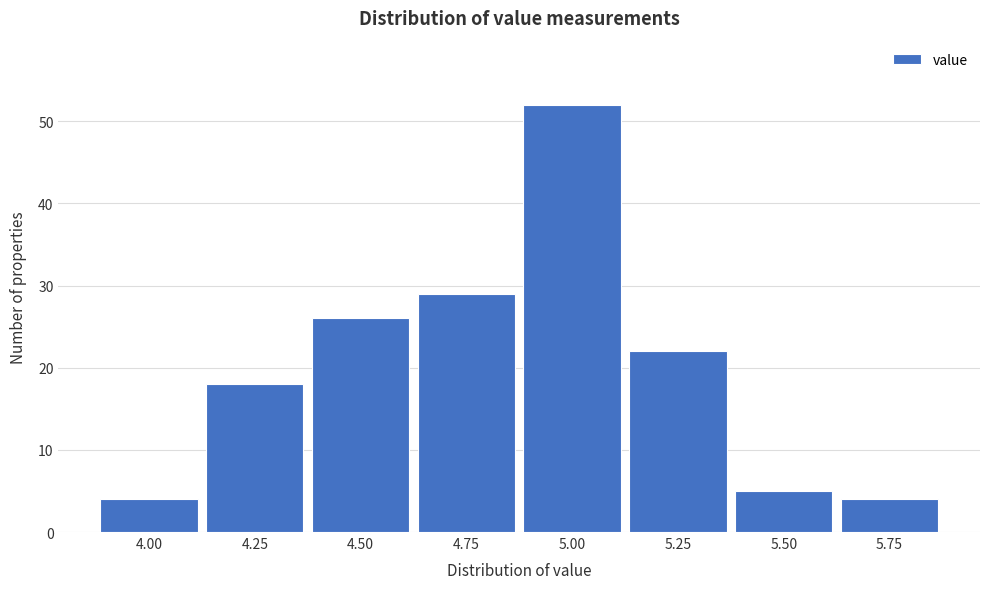

Reading left to right, list all the values displayed in this chart.

4	18	26	29	52	22	5	4